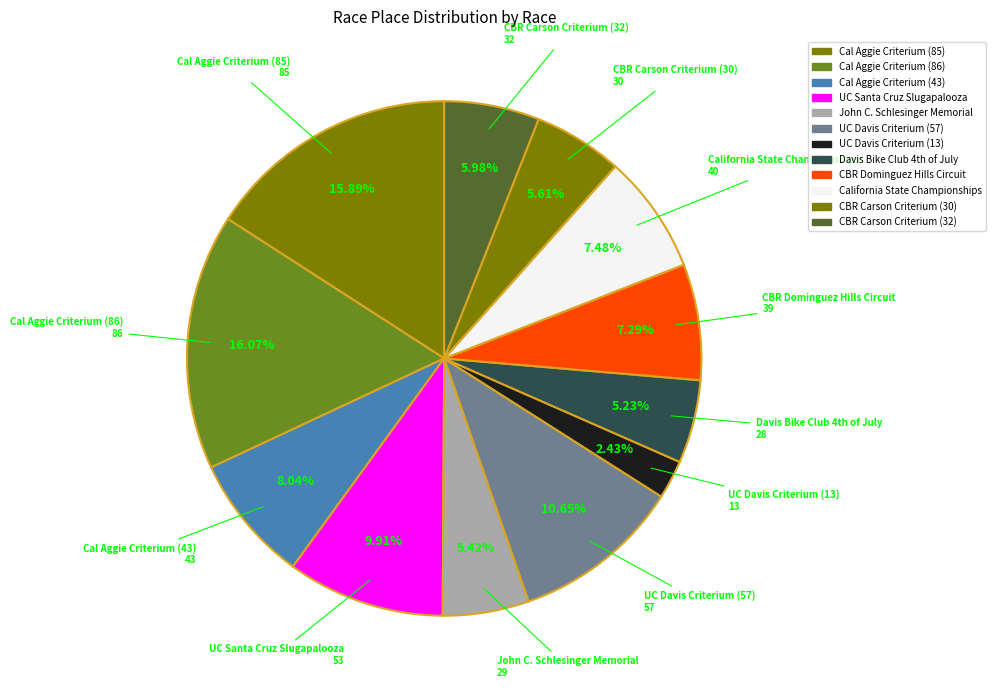

What percentage is NOT represented by CBR Carson Criterium (32)?

94.0%